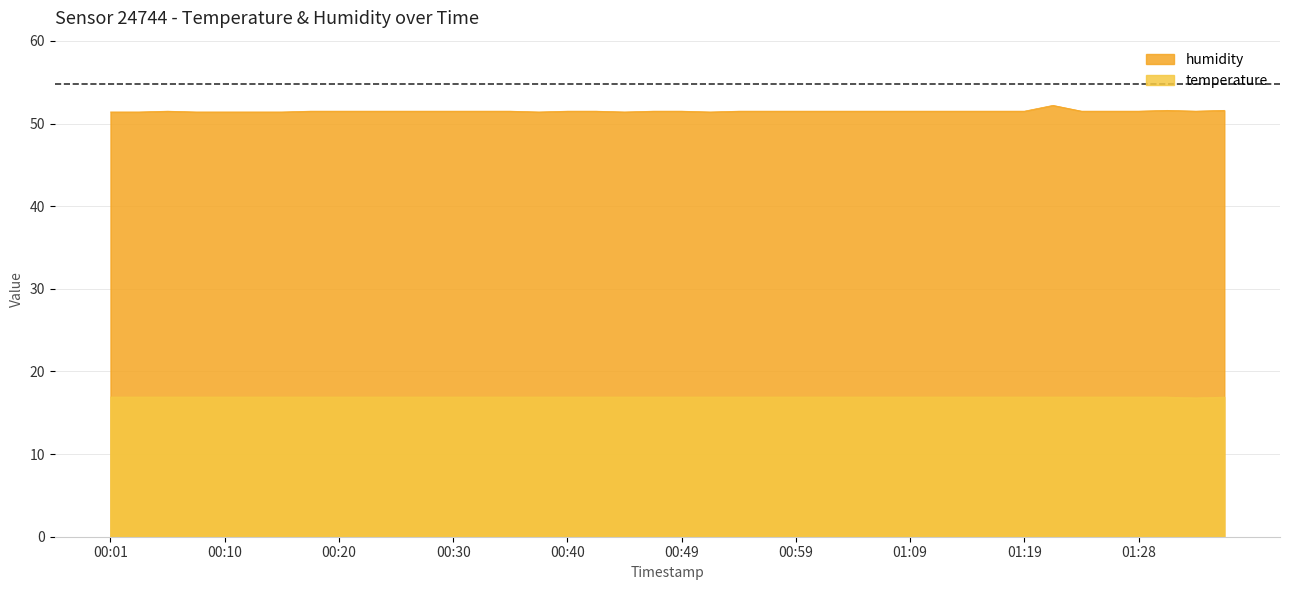

Does the chart have visible grid lines?

Yes